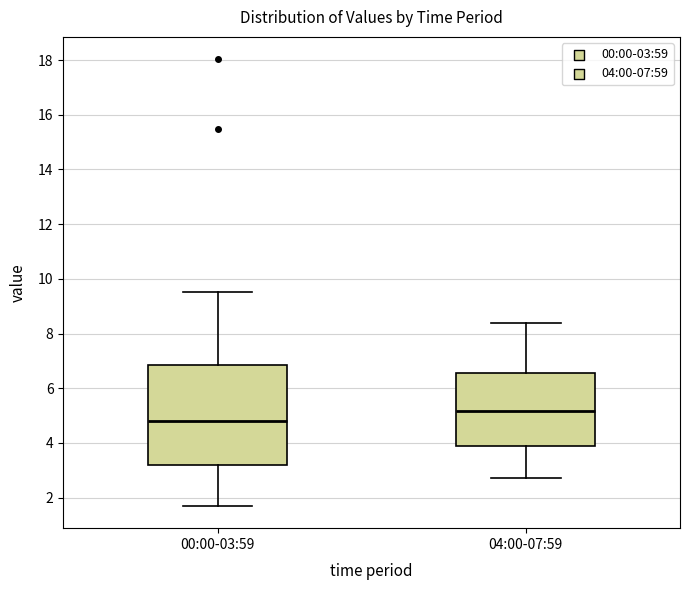

Comparing the boxes themselves (not the whiskers), which one is the tallest?

00:00-03:59